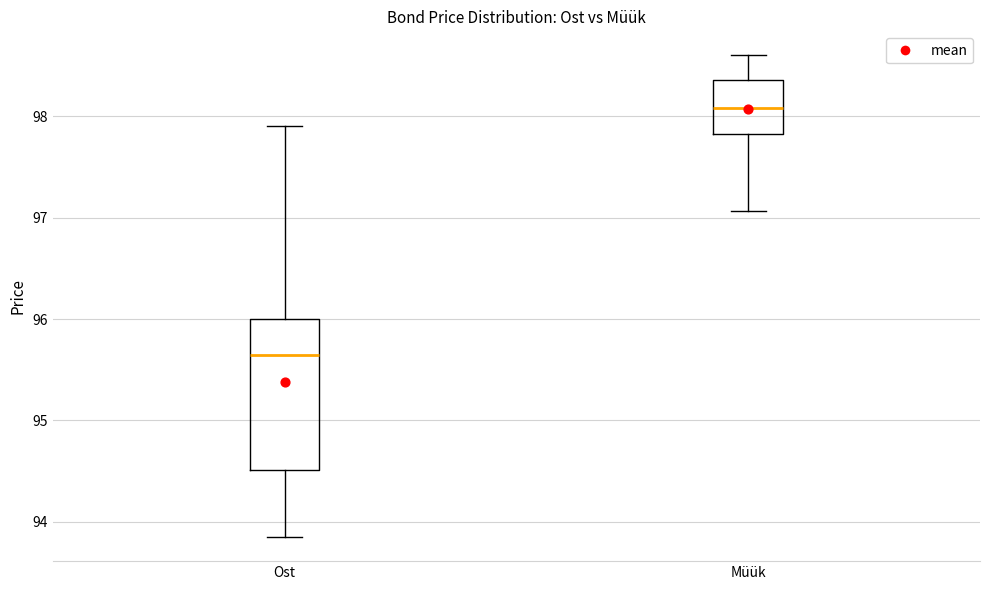

Reading left to right, read every box against the y-axis: the position of its median line, the range the box covers, and the ends of its whiskers. The values are not printed on the chart, so give them approximately, as read against the axis.

Ost: median 95.6, box 94.5 to 96.0, whiskers 93.9 to 97.9
Müük: median 98.1, box 97.8 to 98.4, whiskers 97.1 to 98.6